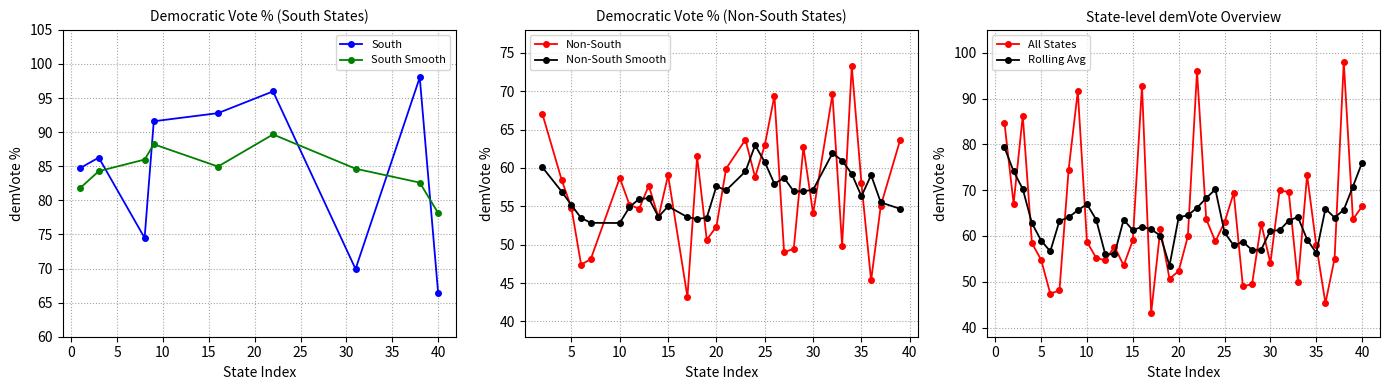

What is the minimum value for South?

66.5